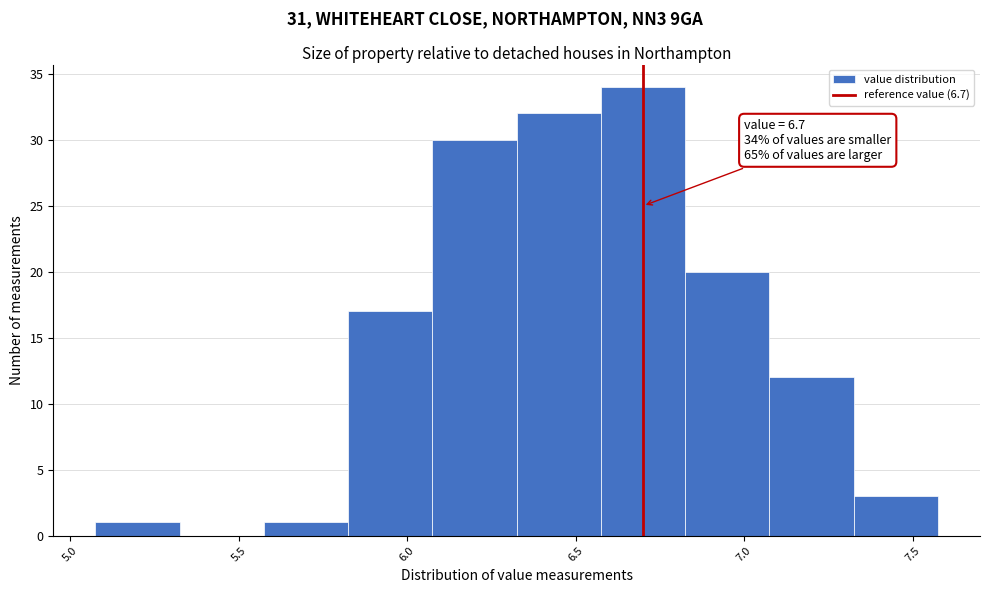

Over which range of the x-axis is the bar tallest?

6.575 to 6.825